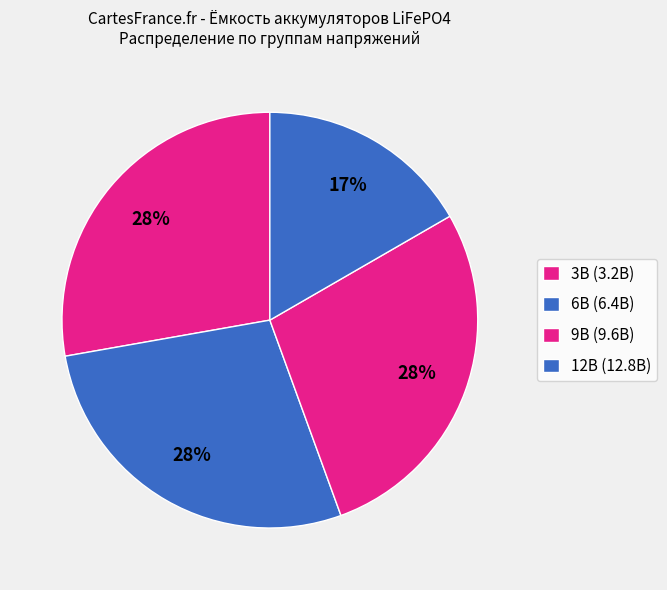

Is there any slice that represents more than half of the pie?

No